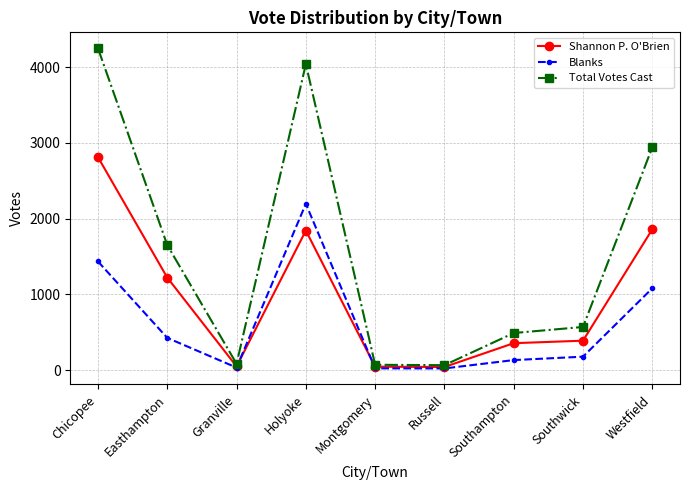

What are all the series names shown in the legend?

Shannon P. O'Brien, Blanks, Total Votes Cast